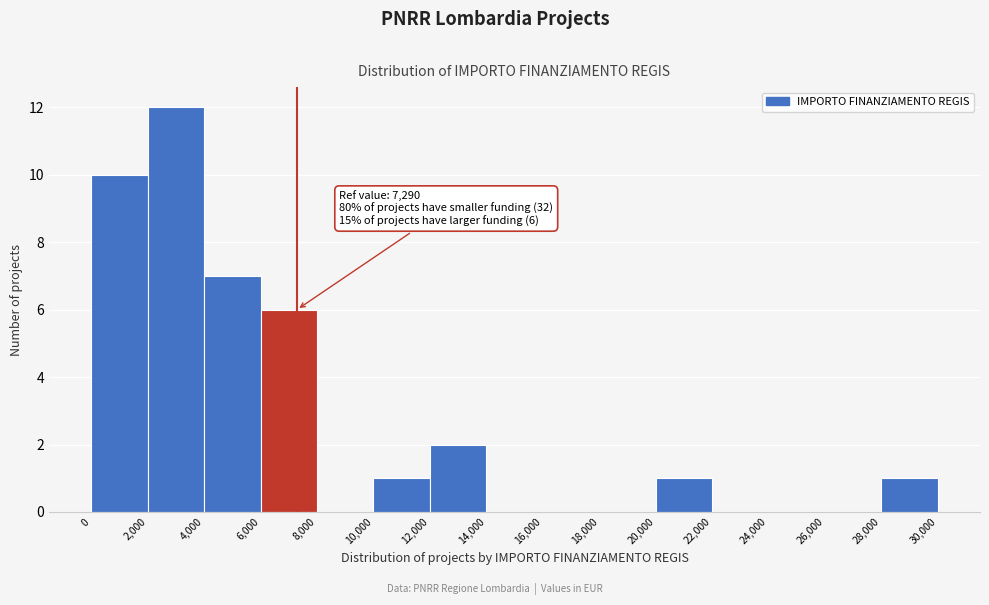

Over which range of the x-axis is the bar tallest?

2,000 to 4,000